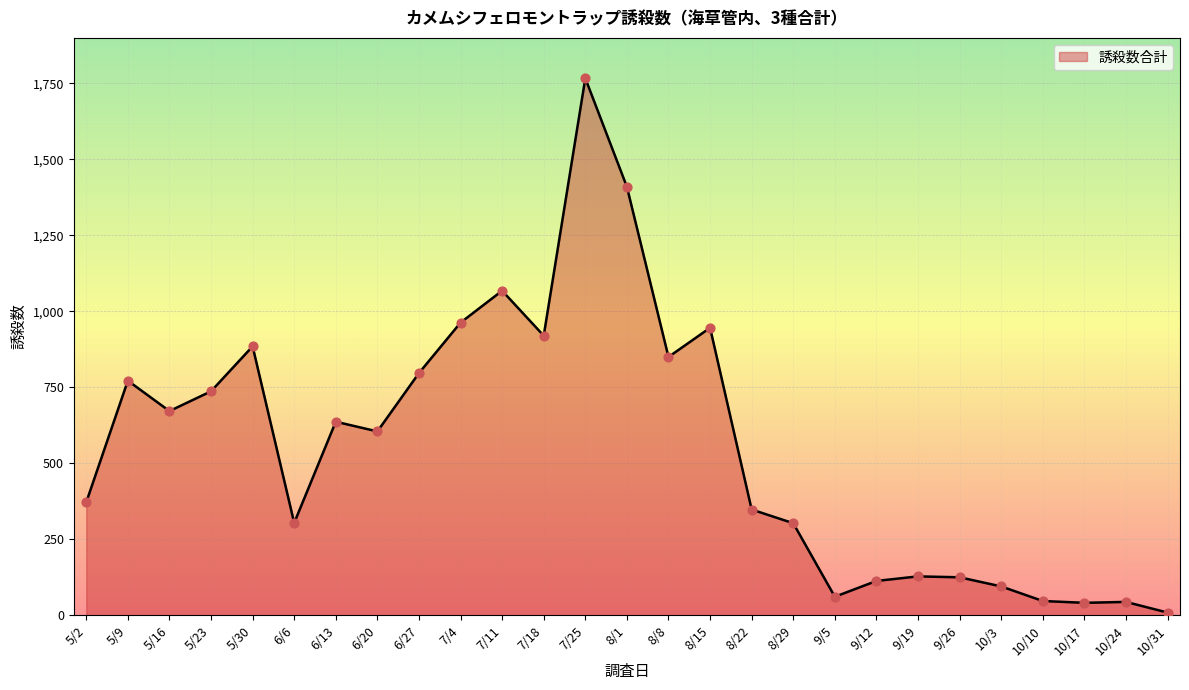

Which has a higher value, 9/26 or 5/16?

5/16